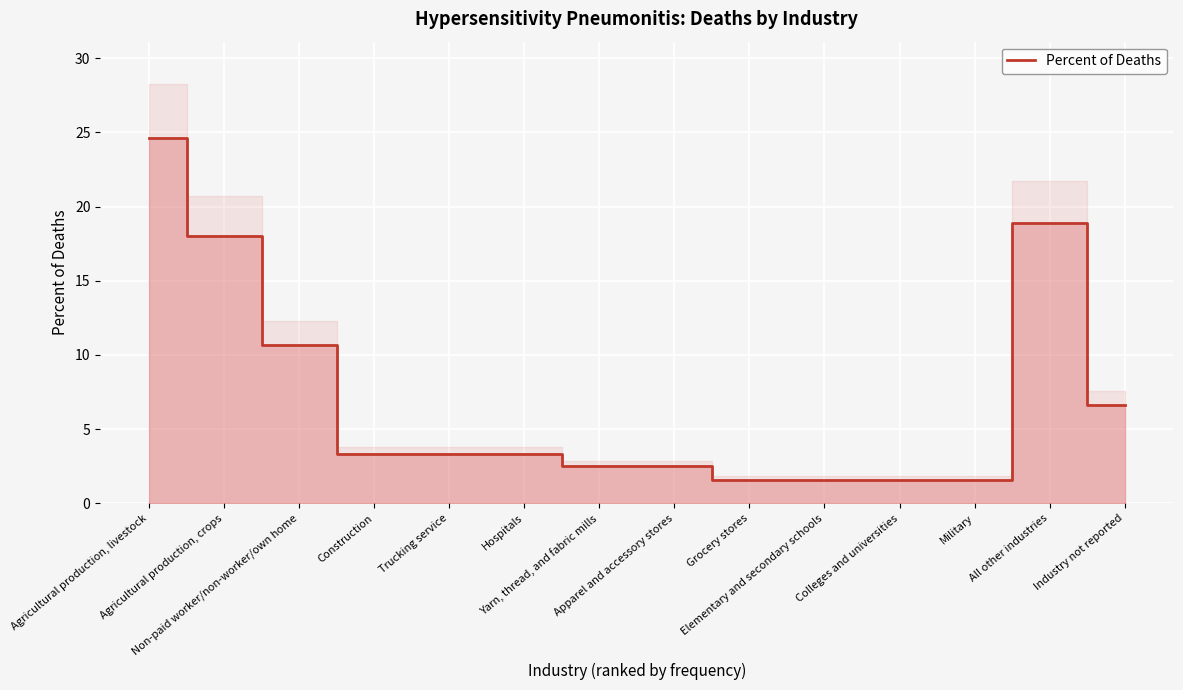

Reading right to left, what are all the values shown in this chart?

6.6	18.9	1.6	1.6	1.6	1.6	2.5	2.5	3.3	3.3	3.3	10.7	18.0	24.6